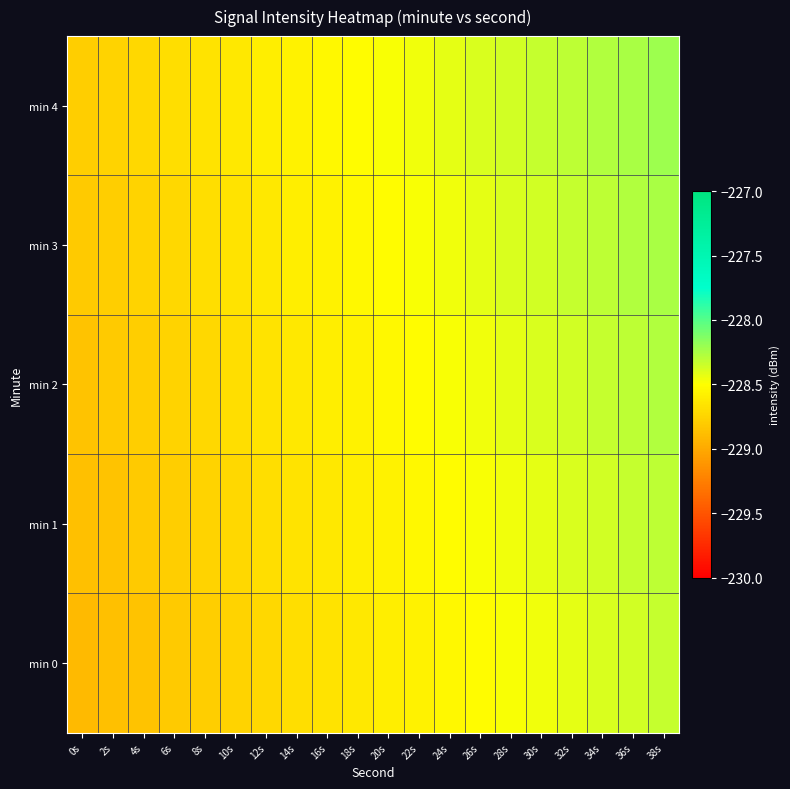

Reading left to right, what are all the values shown in this chart?

min 0: 0s=-228.9	2s=-228.9	4s=-228.8	6s=-228.8	8s=-228.8	10s=-228.8	12s=-228.7	14s=-228.7	16s=-228.7	18s=-228.6	20s=-228.6	22s=-228.6	24s=-228.5	26s=-228.5	28s=-228.5	30s=-228.5	32s=-228.4	34s=-228.4	36s=-228.4	38s=-228.3
min 1: 0s=-228.9	2s=-228.8	4s=-228.8	6s=-228.8	8s=-228.8	10s=-228.7	12s=-228.7	14s=-228.7	16s=-228.6	18s=-228.6	20s=-228.6	22s=-228.5	24s=-228.5	26s=-228.5	28s=-228.5	30s=-228.4	32s=-228.4	34s=-228.4	36s=-228.3	38s=-228.3
min 2: 0s=-228.8	2s=-228.8	4s=-228.8	6s=-228.8	8s=-228.7	10s=-228.7	12s=-228.7	14s=-228.6	16s=-228.6	18s=-228.6	20s=-228.5	22s=-228.5	24s=-228.5	26s=-228.5	28s=-228.4	30s=-228.4	32s=-228.4	34s=-228.3	36s=-228.3	38s=-228.3
min 3: 0s=-228.8	2s=-228.8	4s=-228.8	6s=-228.7	8s=-228.7	10s=-228.7	12s=-228.6	14s=-228.6	16s=-228.6	18s=-228.5	20s=-228.5	22s=-228.5	24s=-228.5	26s=-228.4	28s=-228.4	30s=-228.4	32s=-228.3	34s=-228.3	36s=-228.3	38s=-228.2
min 4: 0s=-228.8	2s=-228.8	4s=-228.7	6s=-228.7	8s=-228.7	10s=-228.6	12s=-228.6	14s=-228.6	16s=-228.5	18s=-228.5	20s=-228.5	22s=-228.5	24s=-228.4	26s=-228.4	28s=-228.4	30s=-228.3	32s=-228.3	34s=-228.3	36s=-228.2	38s=-228.2